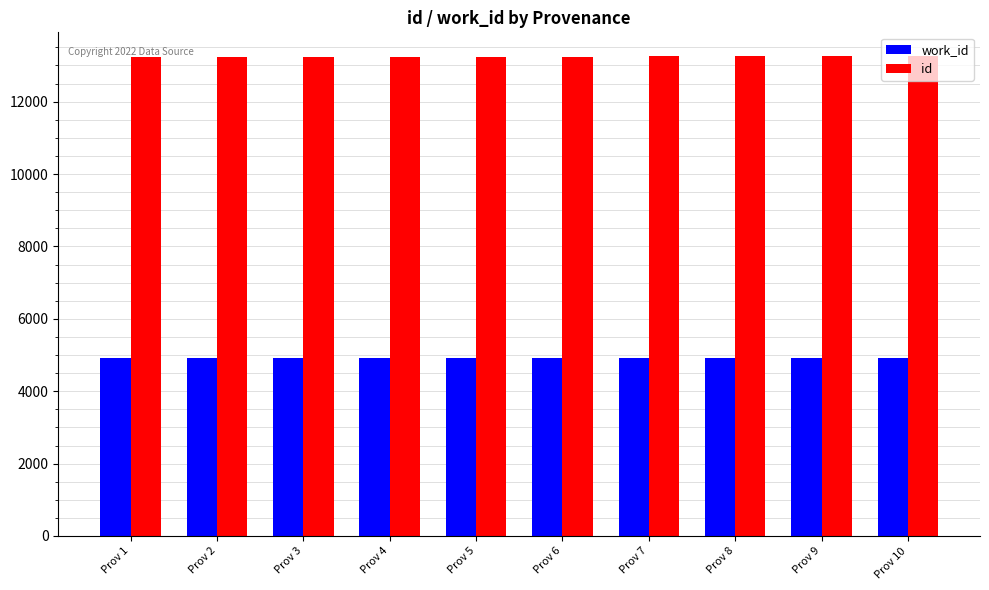

What is the sum of the work_id values at Prov 4 and Prov 8?

9848